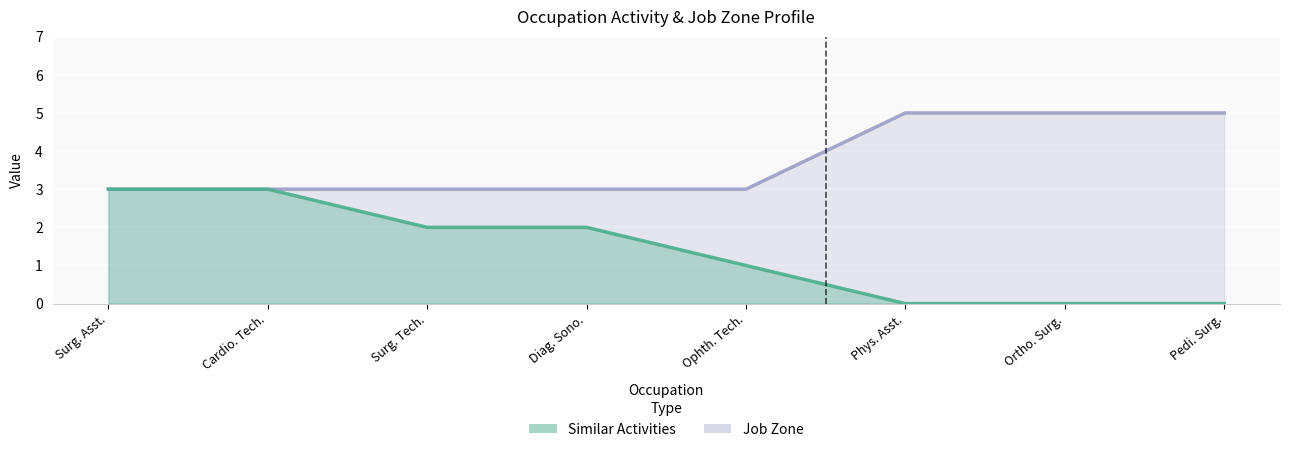

What is the sum of the Job Zone values at Ophth. Tech. and Pedi. Surg.?

8